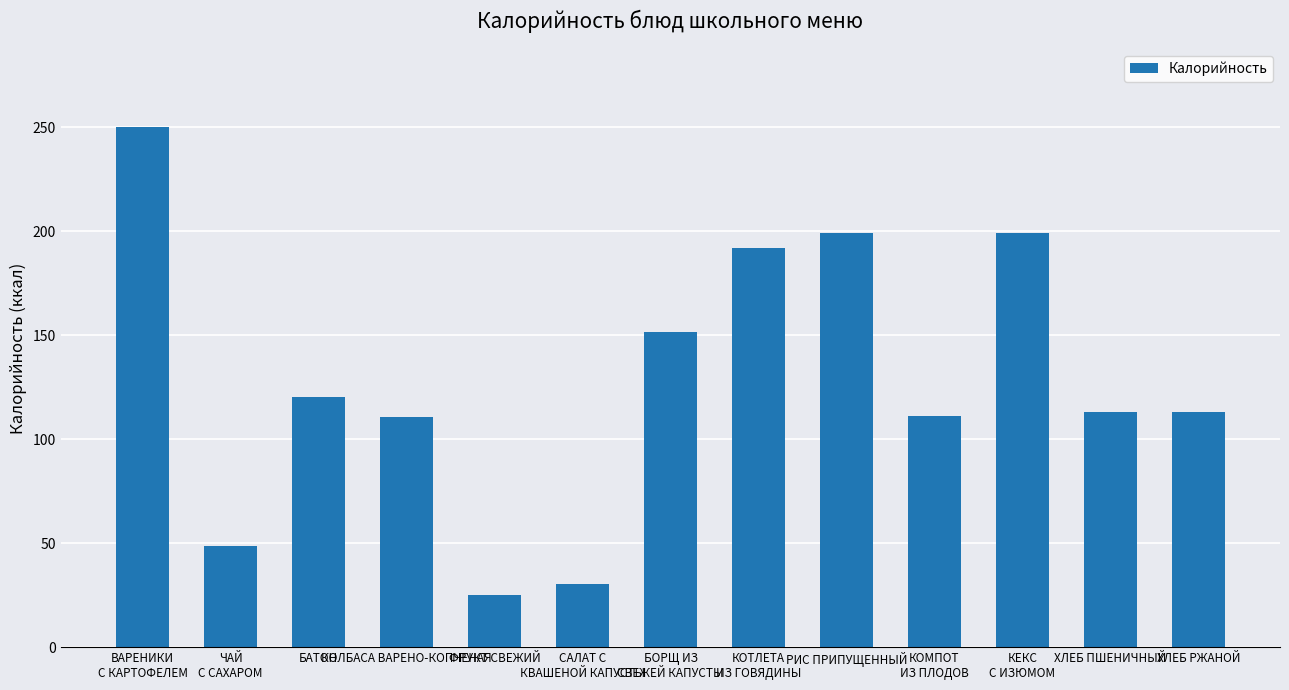

Does the chart contain stacked bars?

No